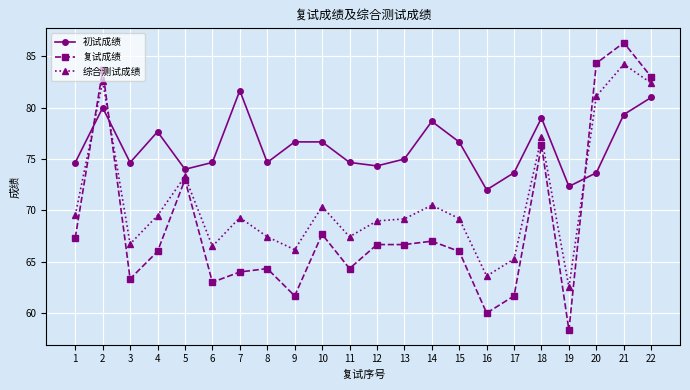

What is the average value of the 初试成绩 series?

76.2